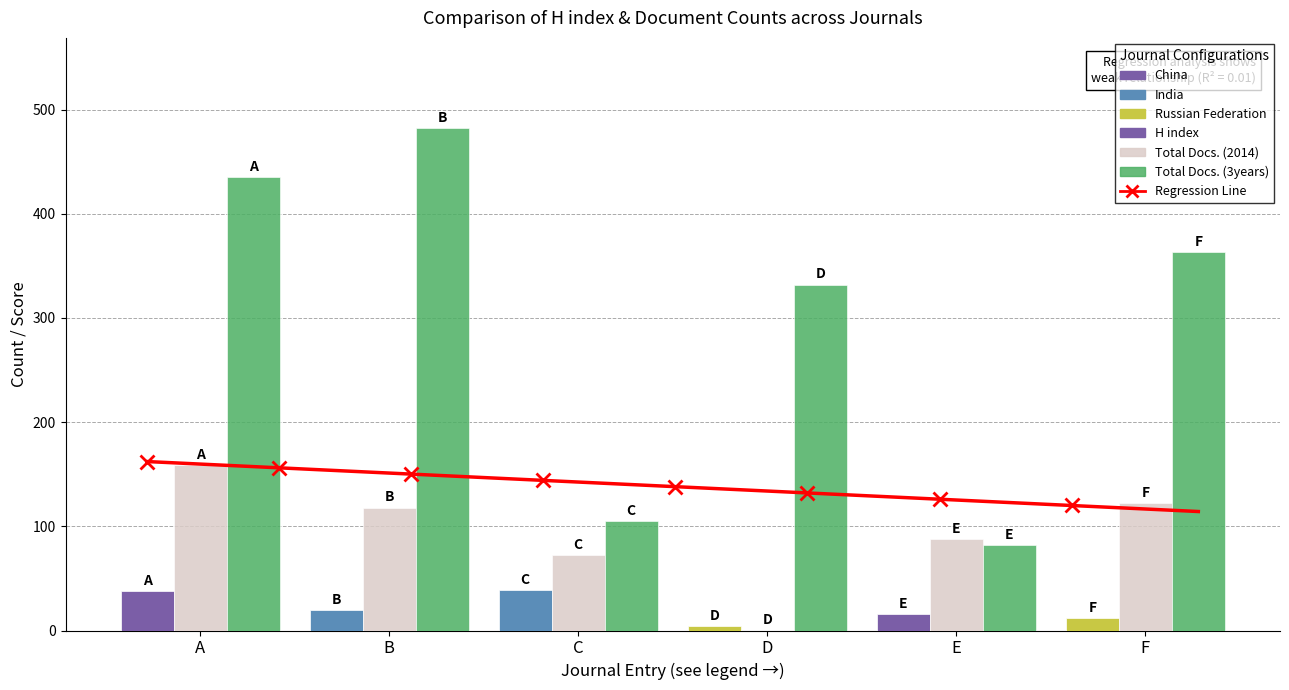

List the labels in order of Total Docs. (2014) value, largest first.

A, F, B, E, C, D